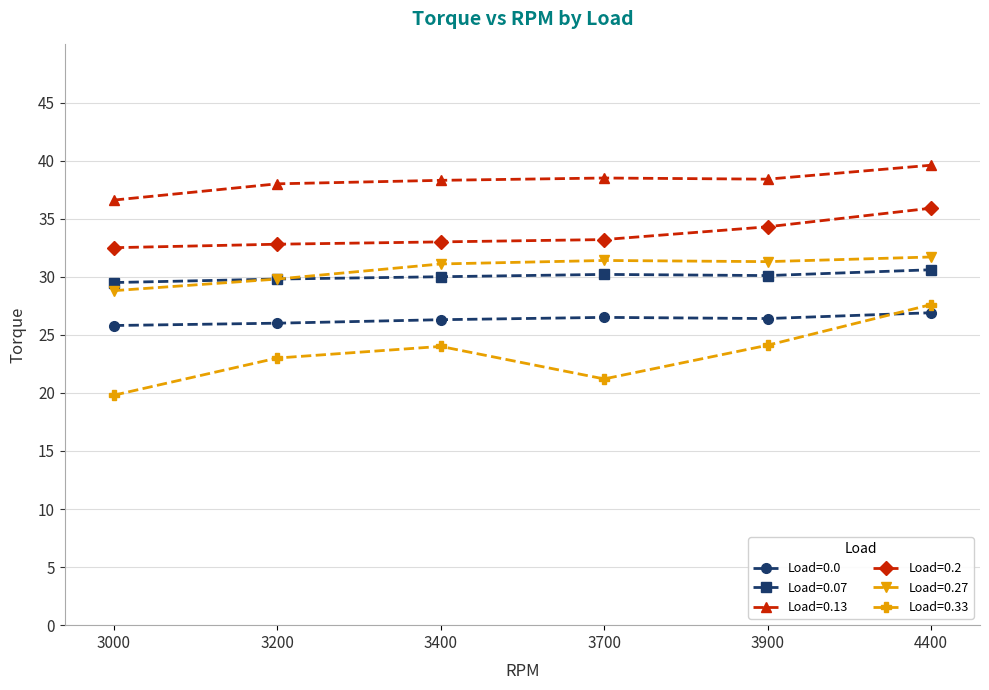

List the series in order of their peak value, highest first.

Load=0.13, Load=0.2, Load=0.27, Load=0.07, Load=0.33, Load=0.0